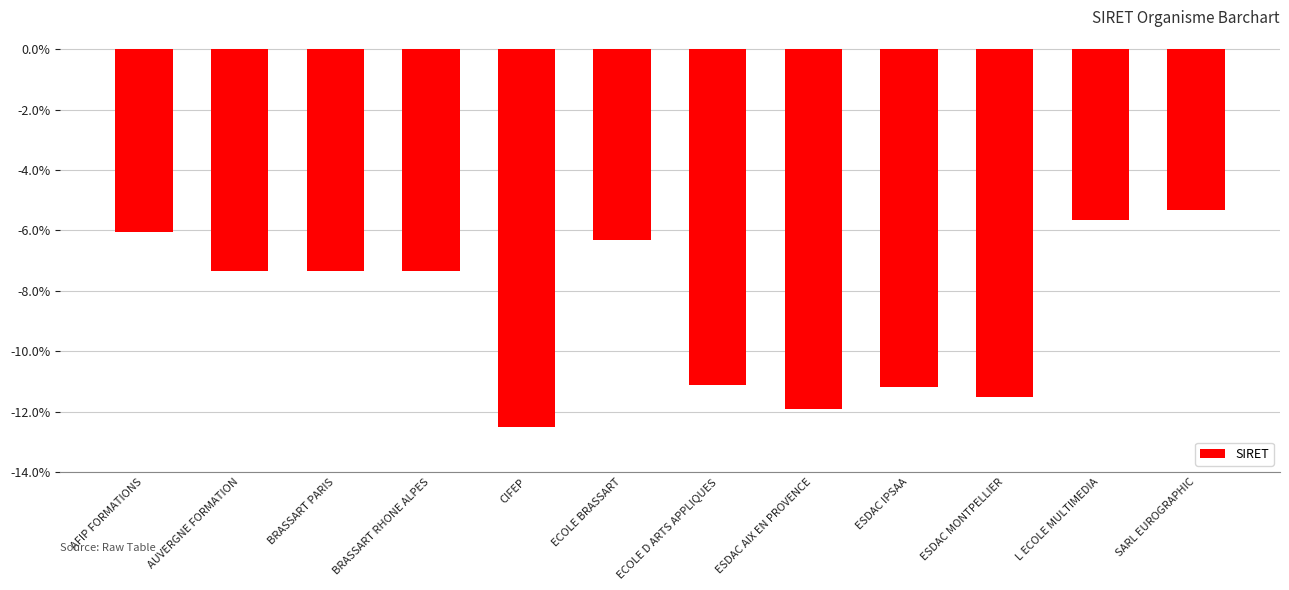

Reading left to right, transcribe all the data shown in this chart.

AFIP FORMATIONS=-6.1	AUVERGNE FORMATION=-7.3	BRASSART PARIS=-7.3	BRASSART RHONE ALPES=-7.3	CIFEP=-12.5	ECOLE BRASSART=-6.3	ECOLE D ARTS APPLIQUES=-11.1	ESDAC AIX EN PROVENCE=-11.9	ESDAC IPSAA=-11.2	ESDAC MONTPELLIER=-11.5	L ECOLE MULTIMEDIA=-5.7	SARL EUROGRAPHIC=-5.3